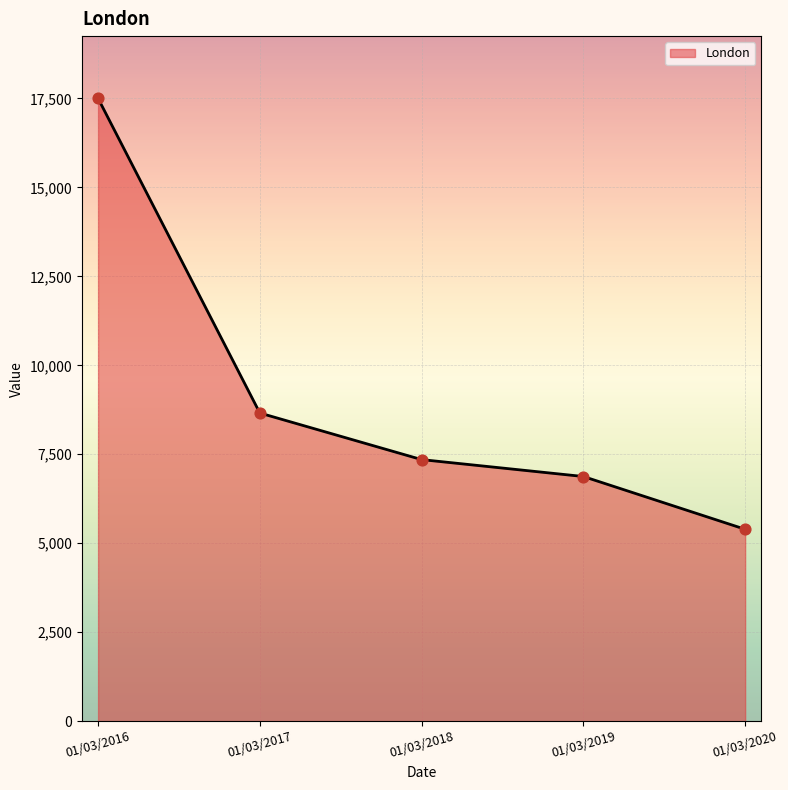

What is the ratio of the value at 01/03/2016 to the value at 01/03/2017?

2.0